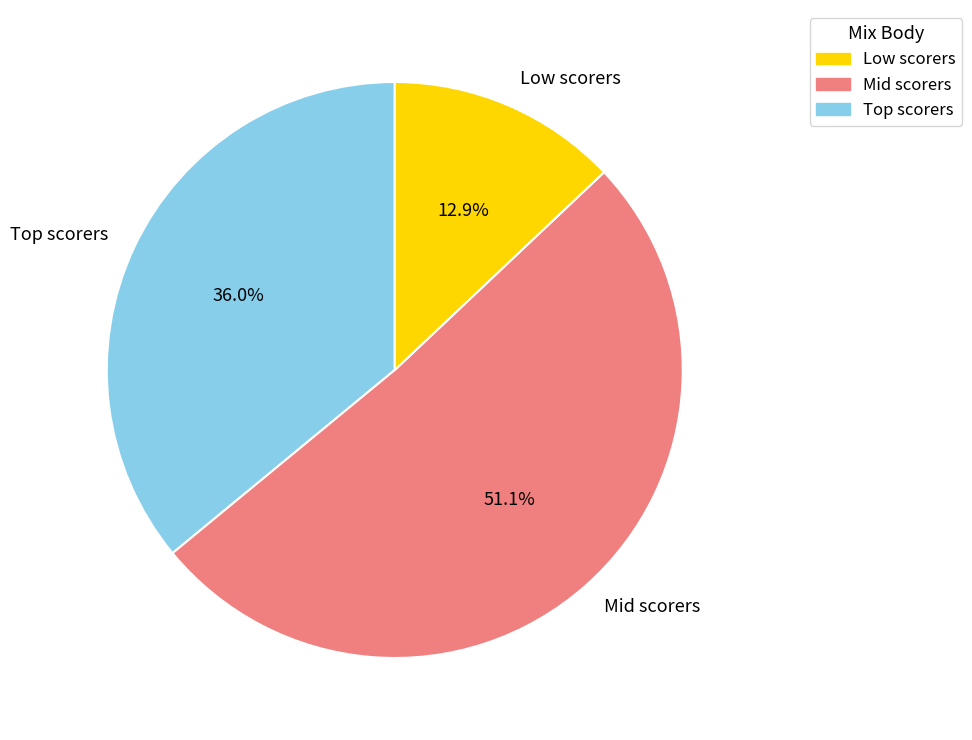

Does any single category account for the majority?

Yes